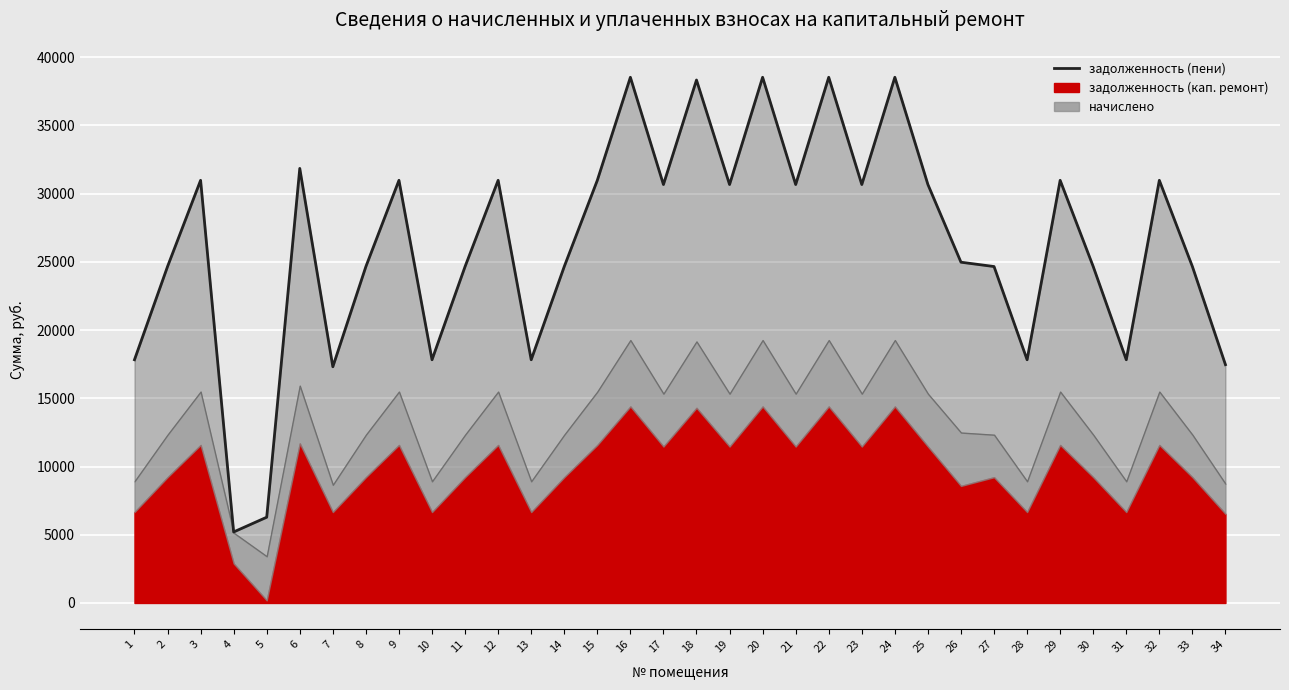

What is the value of the 15th point from the left?

30970.1